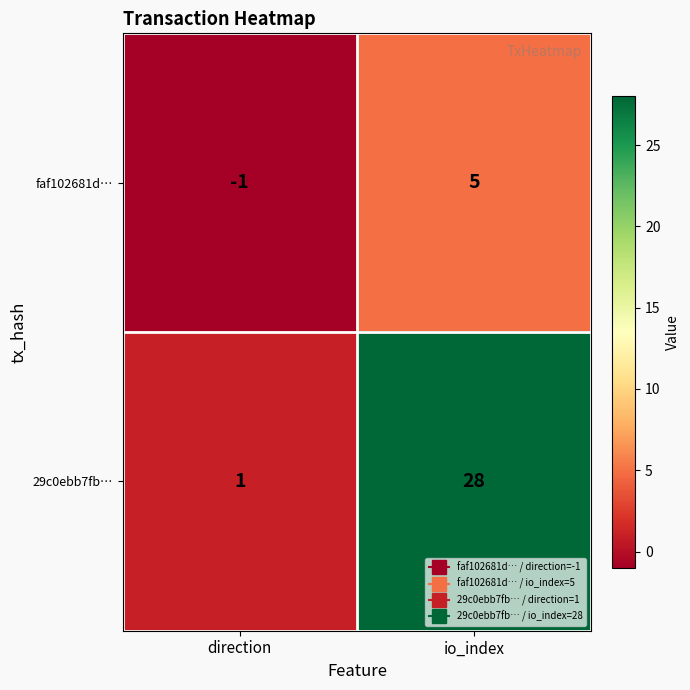

Reading left to right, what are all the values shown in this chart?

faf102681d…: direction=-1	io_index=5
29c0ebb7fb…: direction=1	io_index=28